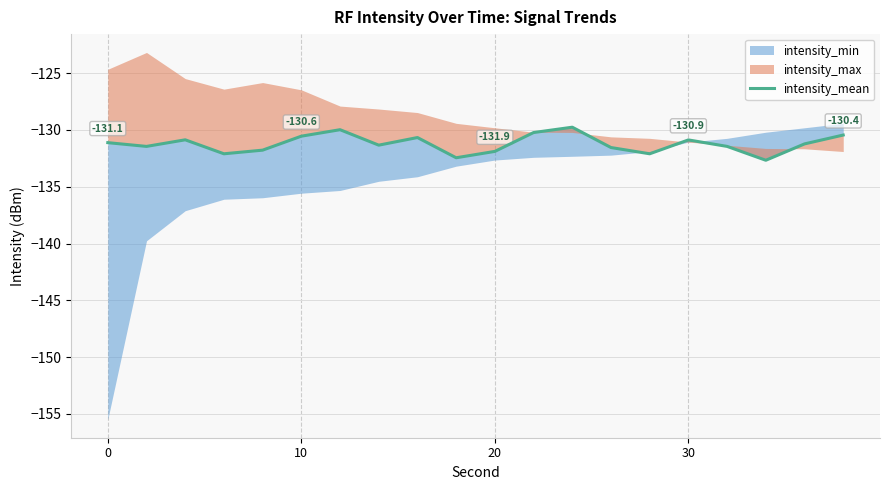

What is the sum of all values?

-2624.5